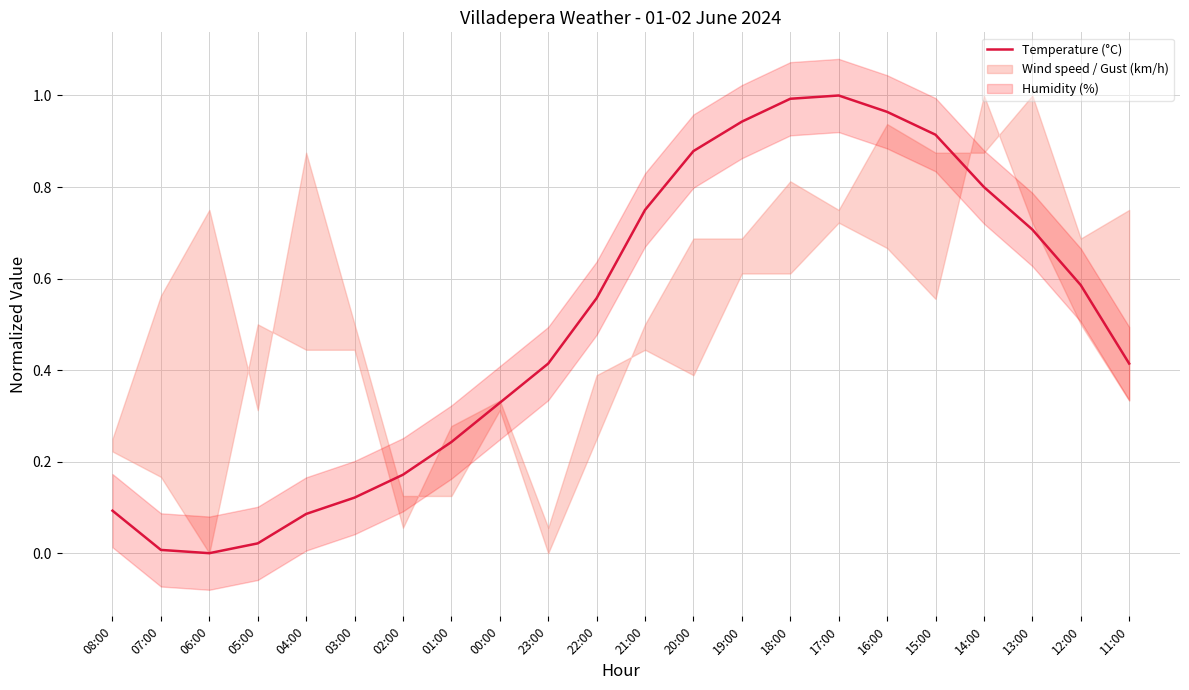

What is the average value?

0.5